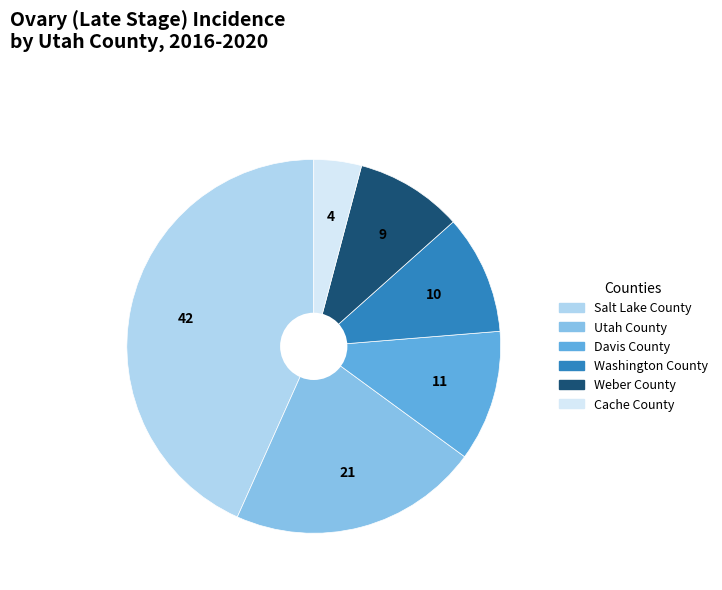

Which slice is the largest?

Salt Lake County